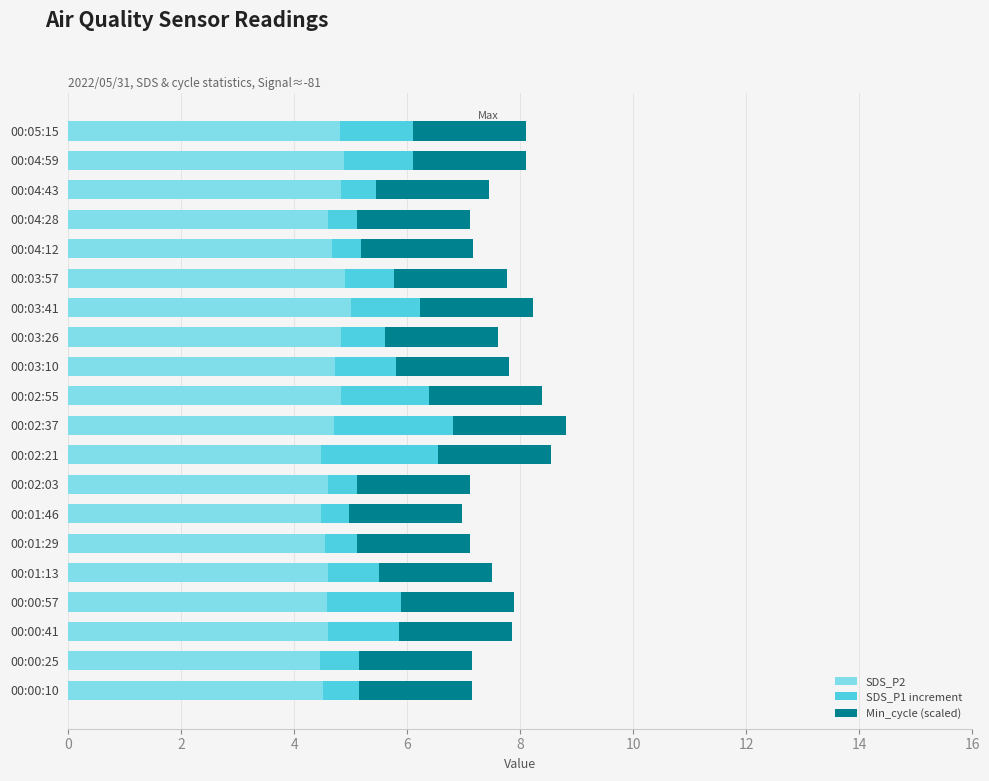

What is the minimum value for SDS_P2?

4.5